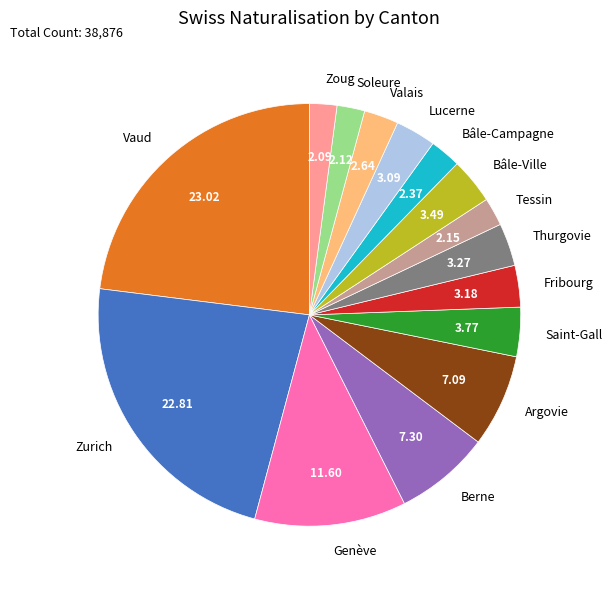

Between Thurgovie and Zoug, which is larger?

Thurgovie